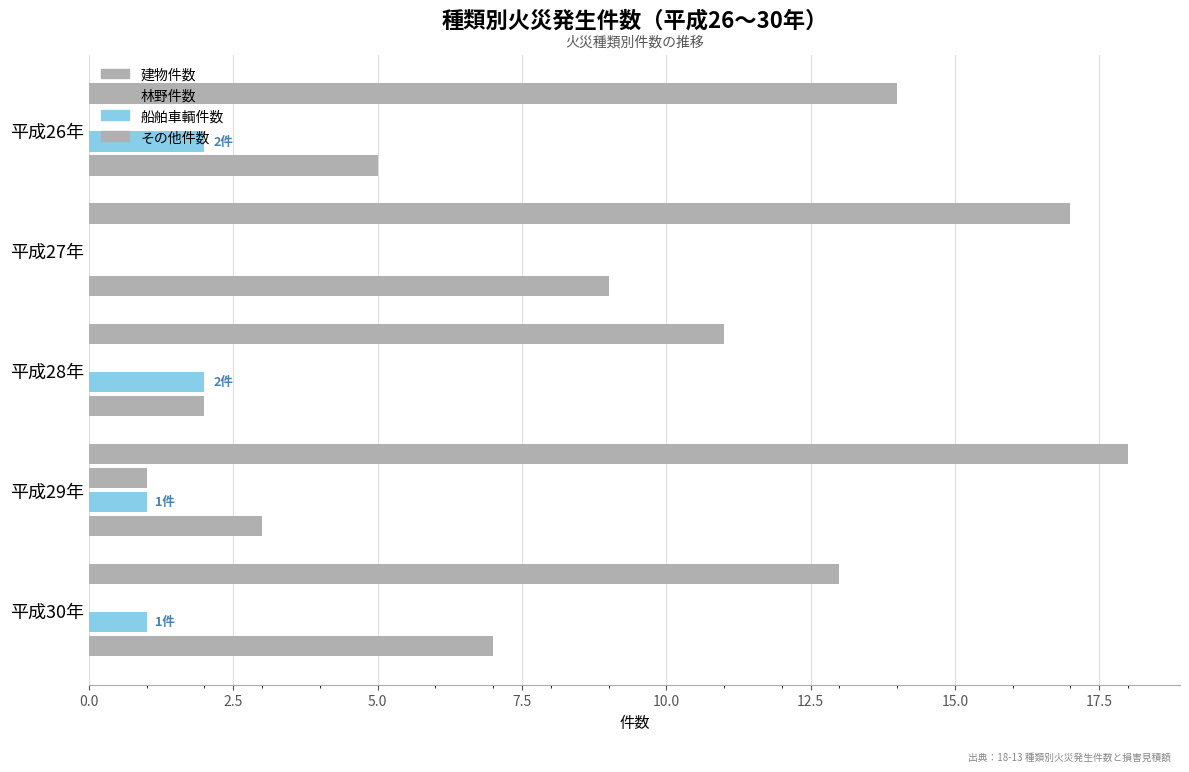

How many distinct data groups are displayed?

4